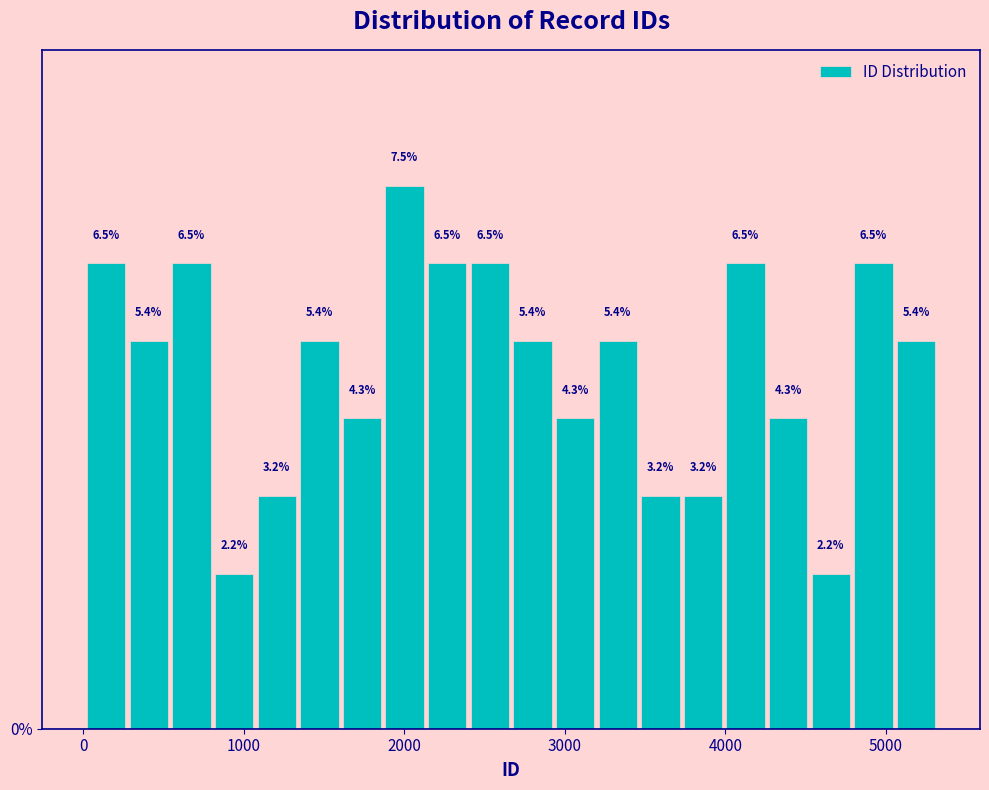

Around what value on the x-axis is the tallest bar? Give the approximate position of its centre, as read against the axis.

2000